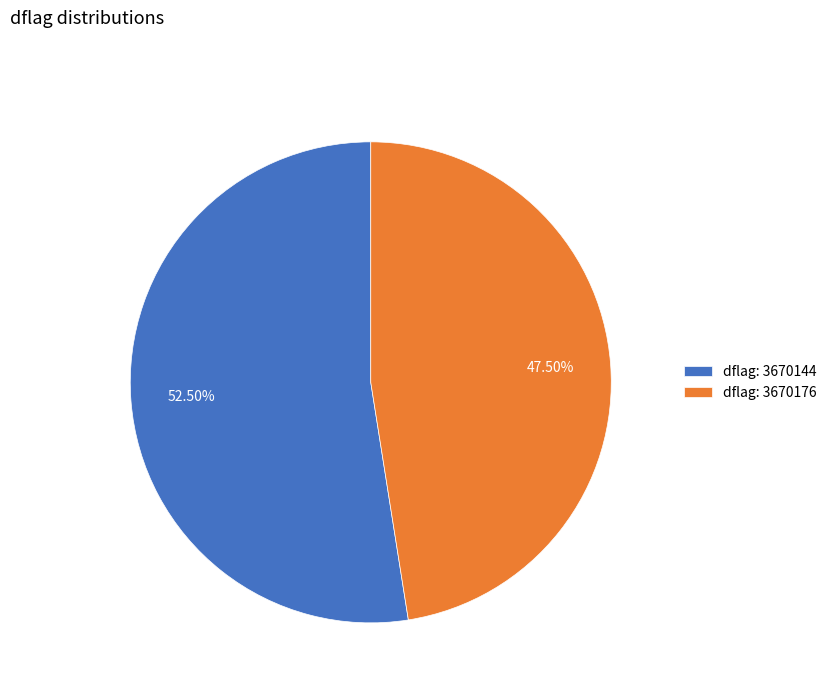

Is the sum of dflag: 3670176 and dflag: 3670144 greater than half?

Yes